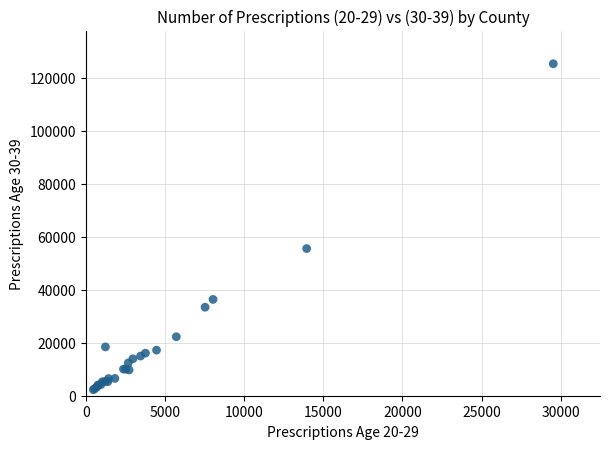

What Y value in the scatter plot is closest to 63809?

55568.0